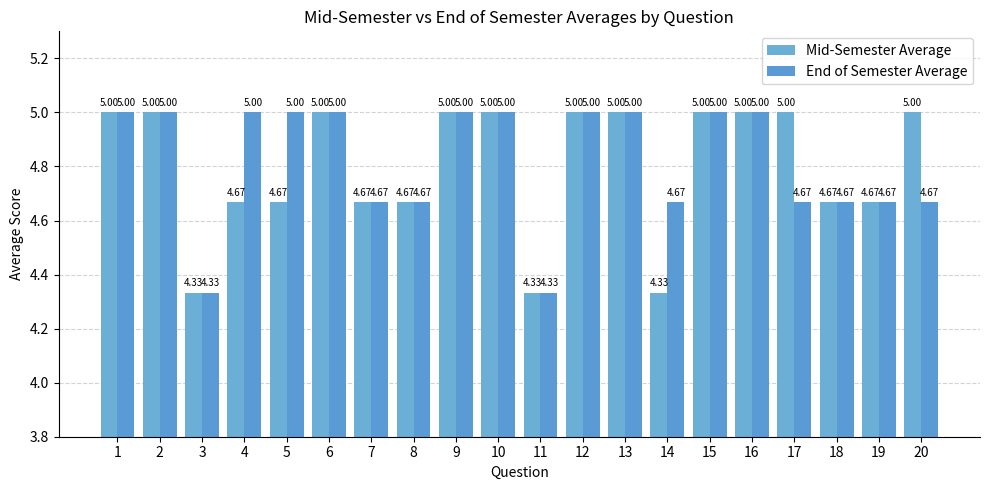

List the series in order of their overall mean, highest first.

End of Semester Average, Mid-Semester Average